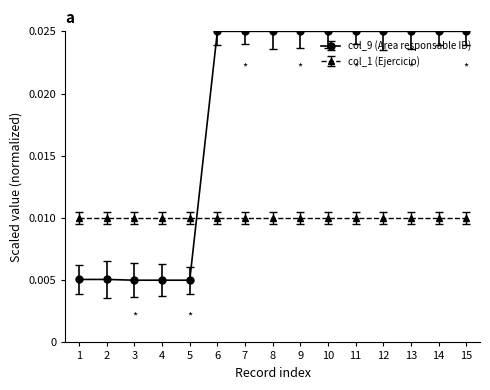

At 8, list the series in order from largest to smallest.

col_9 (Area responsable ID), col_1 (Ejercicio)